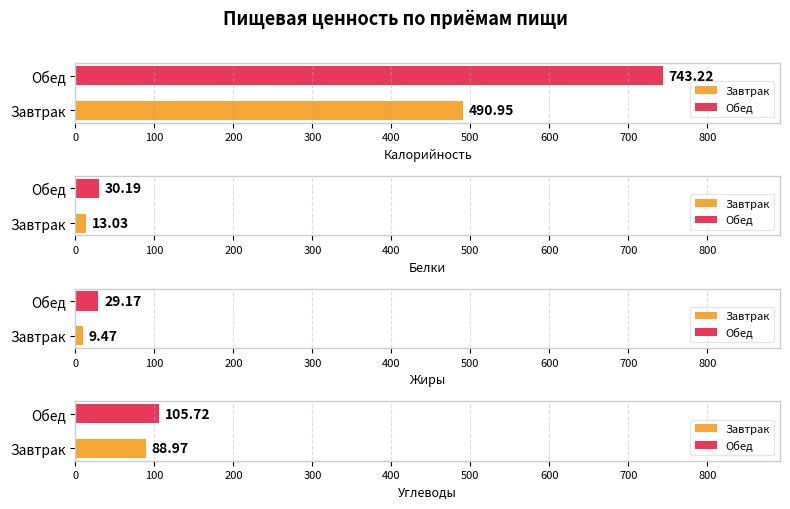

What is the greatest value displayed?

743.2